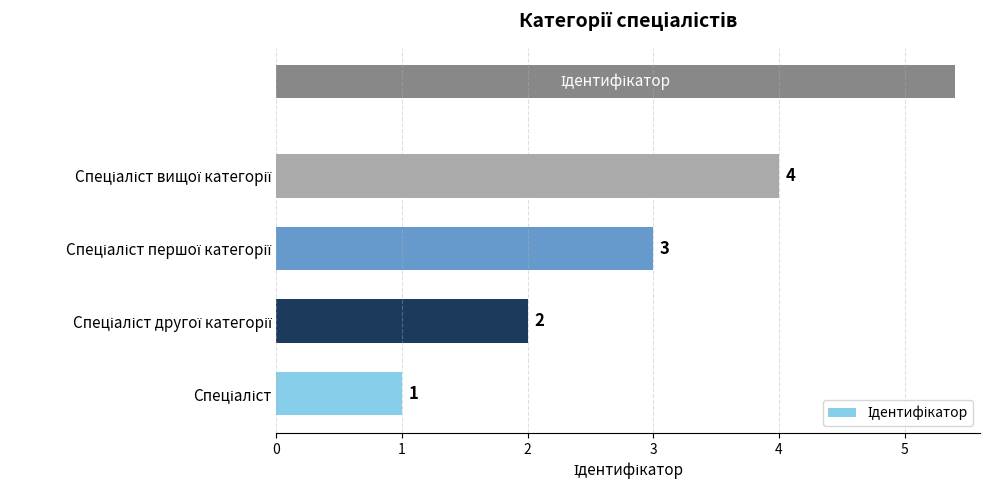

What is the difference between the maximum and minimum values?

3